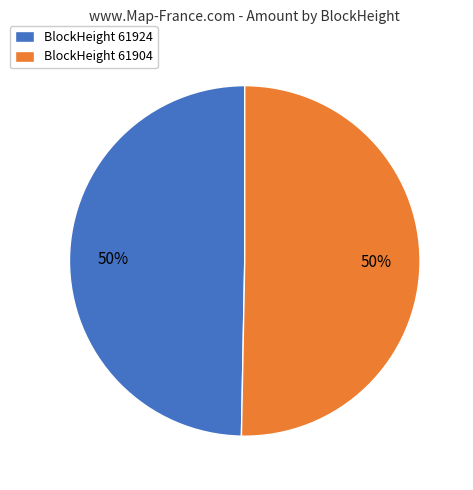

To the nearest percent, what is the average slice percentage?

50%